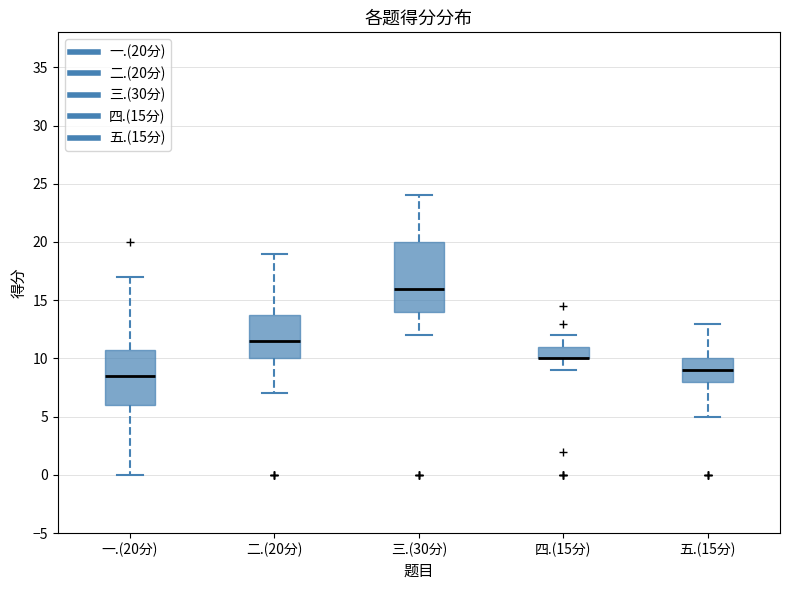

Reading left to right, transcribe this box plot: for each box, give where its median line is, the range the box spans, and where its two whiskers end, as read against the y-axis. The values are not printed on the chart, so give them approximately, as read against the axis.

一.(20分): median 8.5, box 6.0 to 11.0, whiskers 0.0 to 17.0
二.(20分): median 11.5, box 10.0 to 14.0, whiskers 7.0 to 19.0
三.(30分): median 16.0, box 14.0 to 20.0, whiskers 12.0 to 24.0
四.(15分): median 10.0 (drawn on the box's lower edge), box 10.0 to 11.0, whiskers 9.0 to 12.0
五.(15分): median 9.0, box 8.0 to 10.0, whiskers 5.0 to 13.0